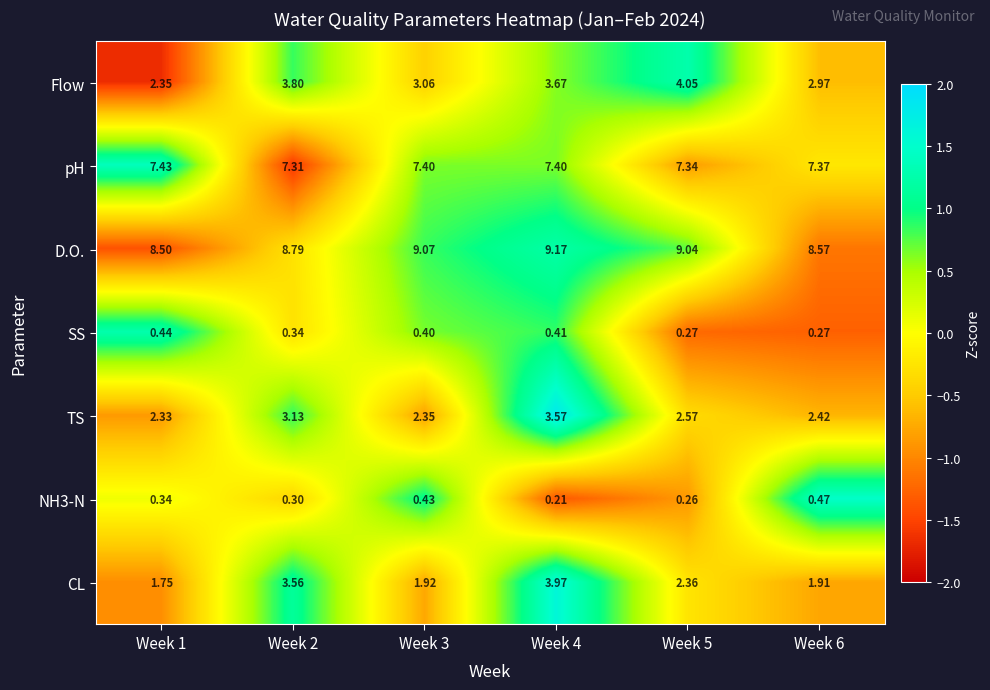

Which series changed the most between Week 1 and Week 5?

Flow